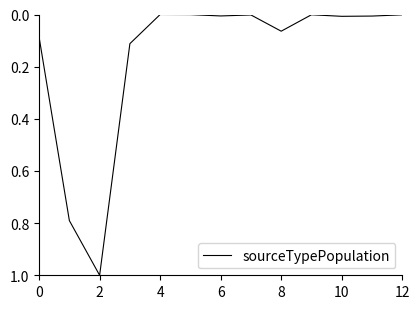

What is the maximum value shown in the chart?

1.0